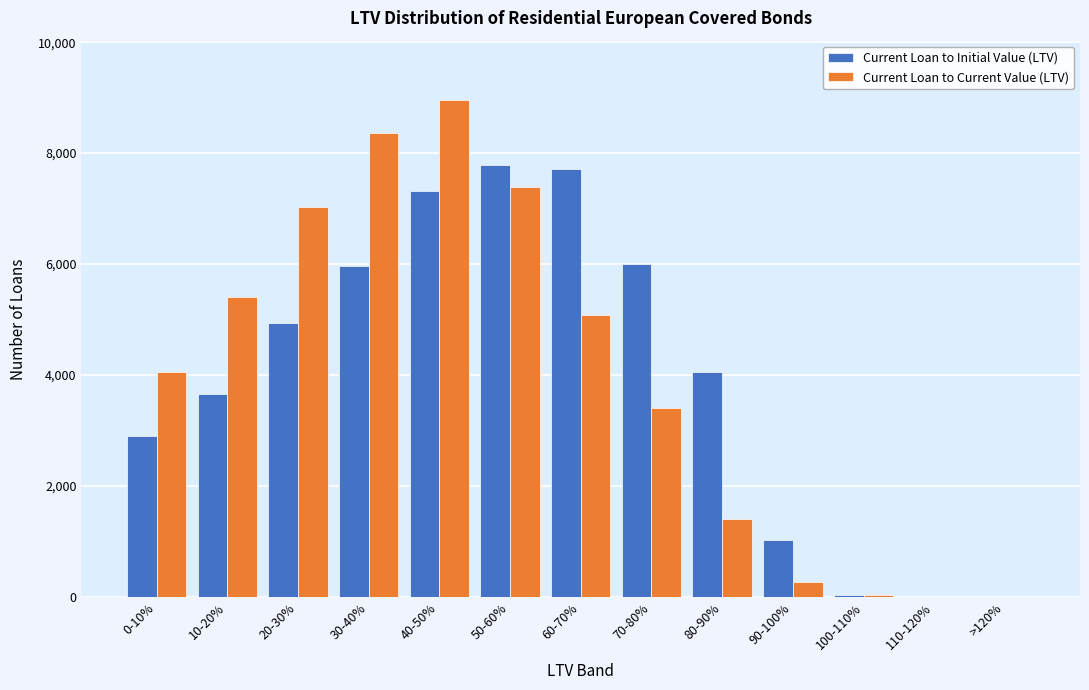

Between 10-20% and 110-120%, which series saw the biggest shift?

Current Loan to Current Value (LTV)